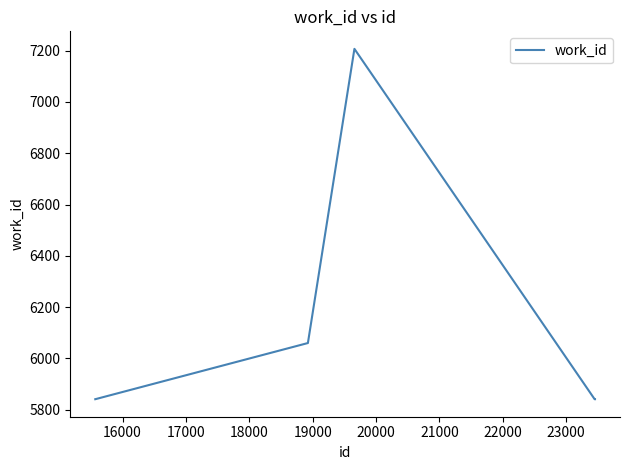

How many categories are shown in the chart?

10